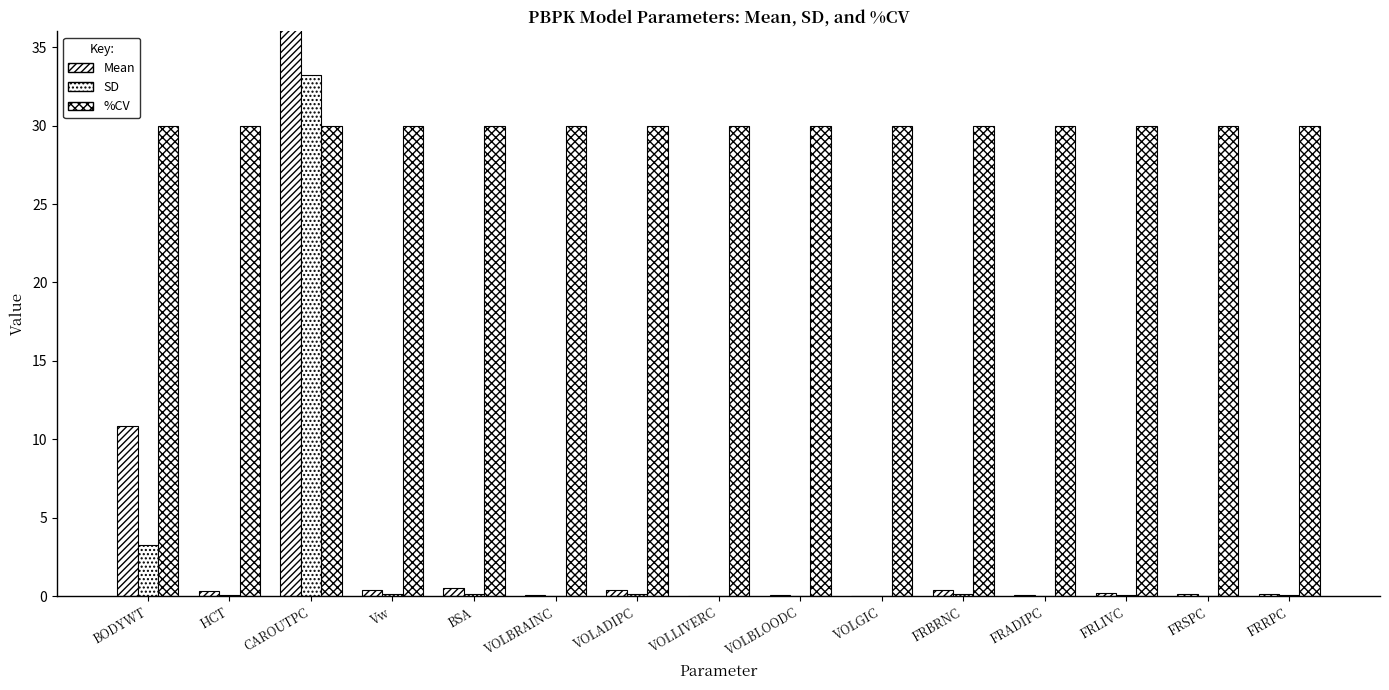

Reading left to right, transcribe all the data shown in this chart.

Mean: BODYWT=10.9	HCT=0.4	CAROUTPC=110.8	Vw=0.4	BSA=0.5	VOLBRAINC=0.1	VOLADIPC=0.4	VOLLIVERC=0.0	VOLBLOODC=0.1	VOLGIC=0.0	FRBRNC=0.4	FRADIPC=0.1	FRLIVC=0.2	FRSPC=0.1	FRRPC=0.2
SD: BODYWT=3.3	HCT=0.1	CAROUTPC=33.2	Vw=0.1	BSA=0.2	VOLBRAINC=0.0	VOLADIPC=0.1	VOLLIVERC=0.0	VOLBLOODC=0.0	VOLGIC=0.0	FRBRNC=0.1	FRADIPC=0.0	FRLIVC=0.1	FRSPC=0.0	FRRPC=0.0
%CV: BODYWT=30.0	HCT=30.0	CAROUTPC=30.0	Vw=30.0	BSA=30.0	VOLBRAINC=30.0	VOLADIPC=30.0	VOLLIVERC=30.0	VOLBLOODC=30.0	VOLGIC=30.0	FRBRNC=30.0	FRADIPC=30.0	FRLIVC=30.0	FRSPC=30.0	FRRPC=30.0